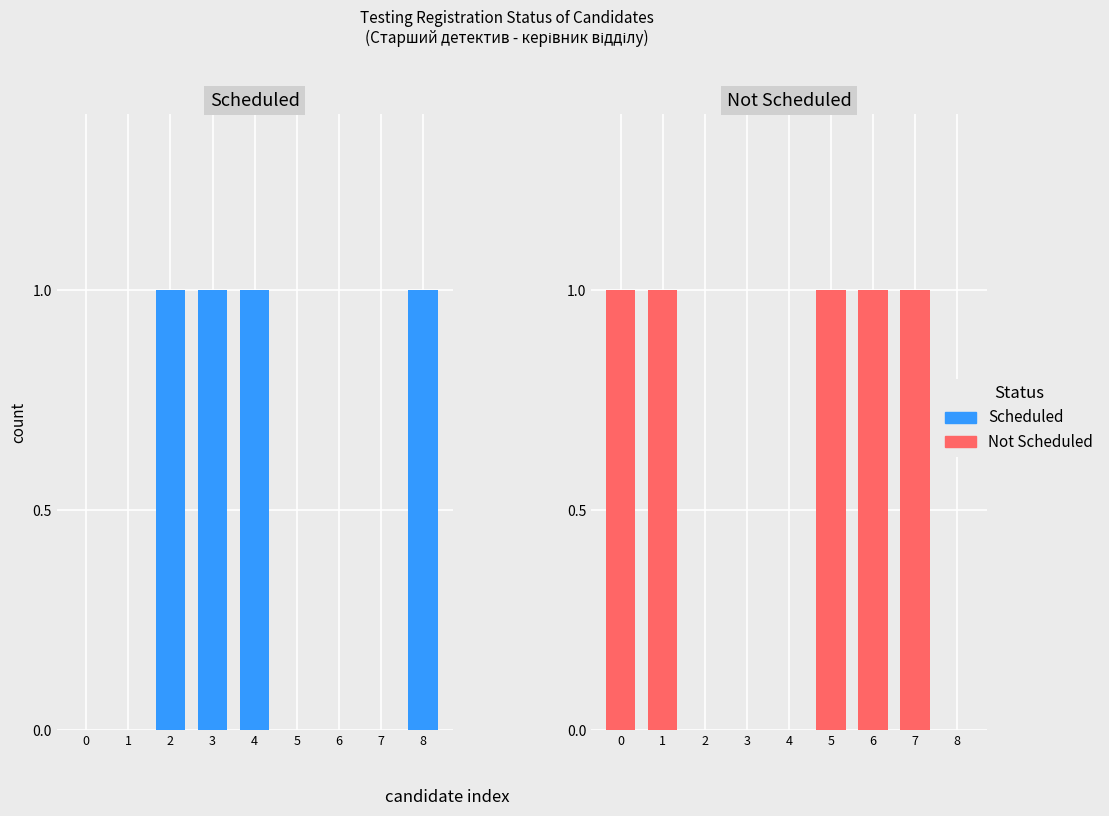

At which label does Scheduled reach its peak?

2